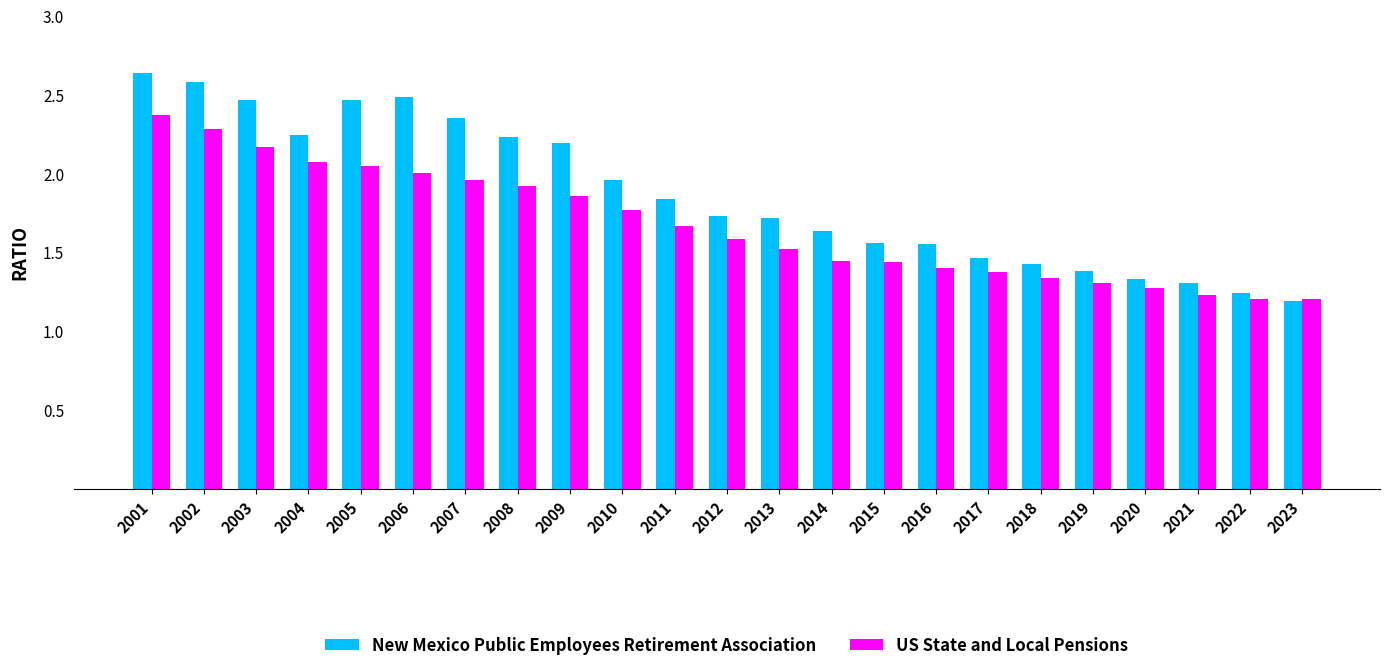

What is the difference between the US State and Local Pensions values at 2001 and 2011?

0.7